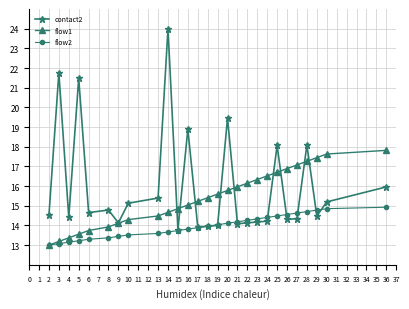

What is the total value across all series at 21?

44.2